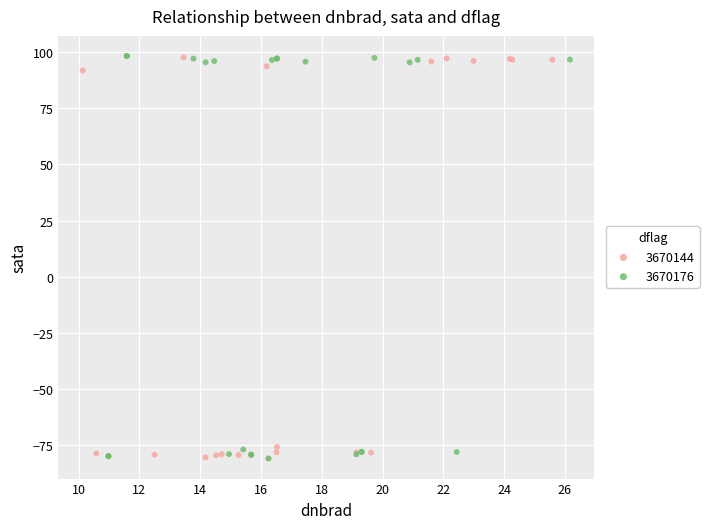

What are all the series names shown in the legend?

3670144, 3670176